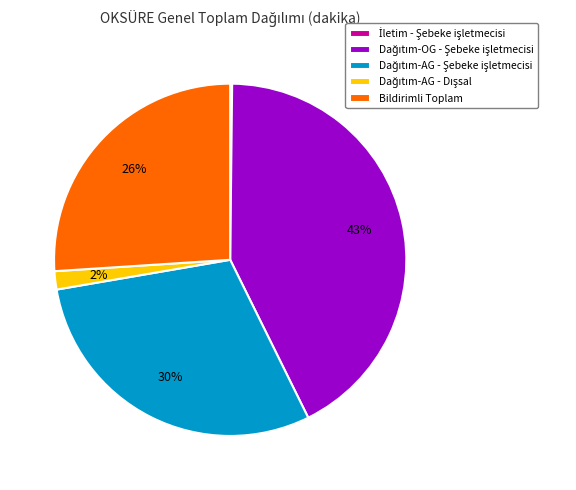

Is there a majority slice in this chart?

No